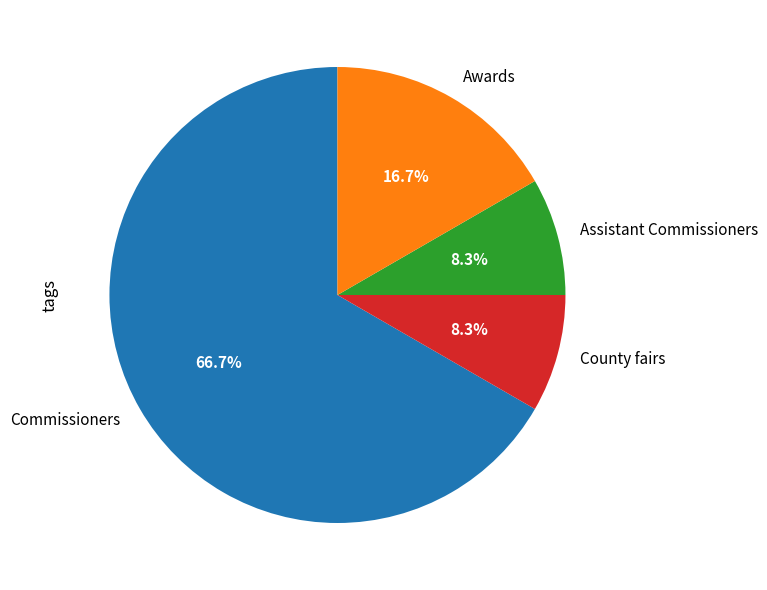

What percentage is NOT represented by Assistant Commissioners?

91.7%